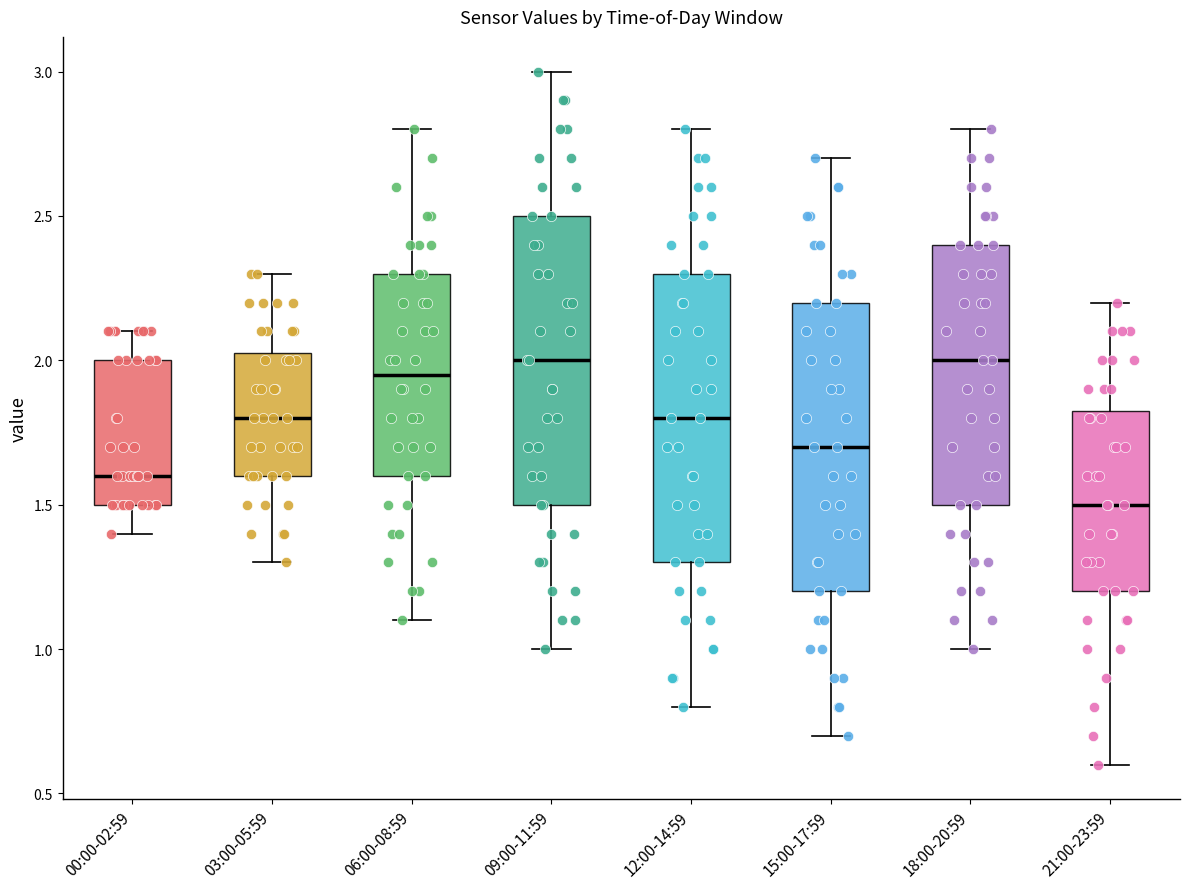

Where does the upper whisker of the box for 06:00-08:59 end on the y-axis? The values are not printed on the chart, so give them approximately, as read against the axis.

2.80